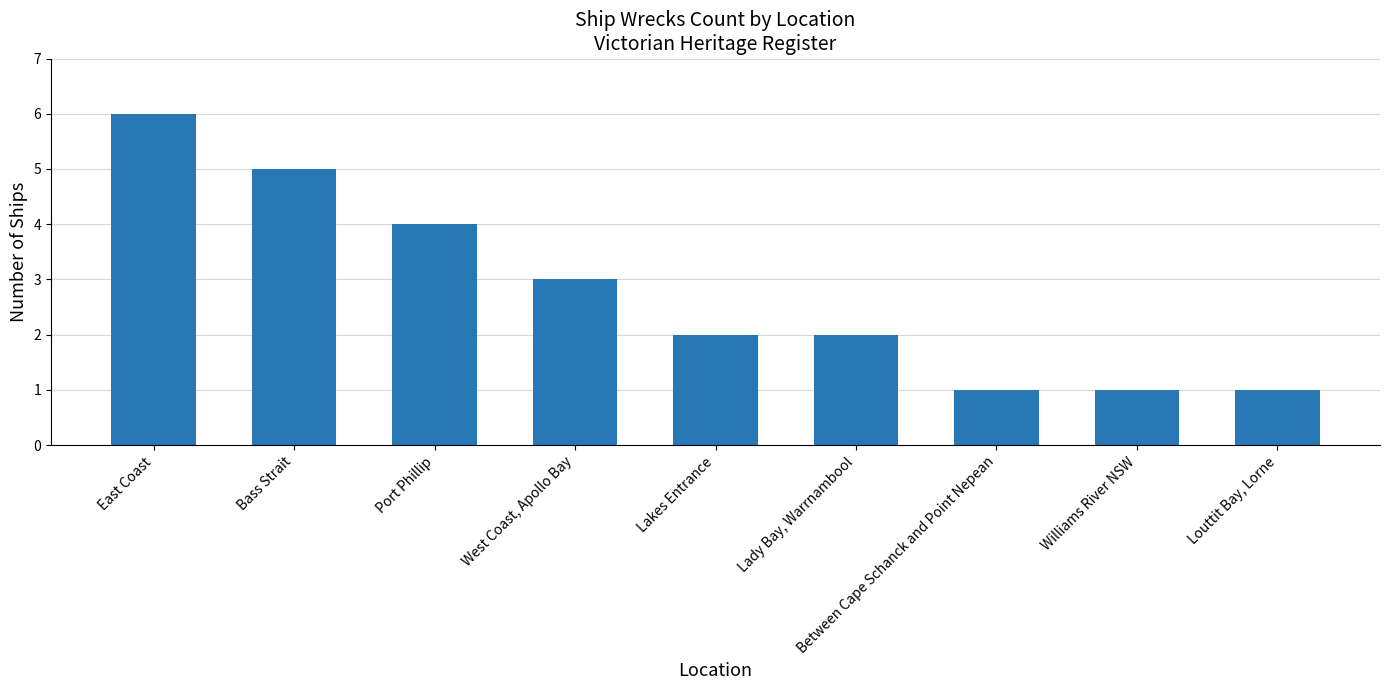

Which has a higher value, Lady Bay, Warrnambool or Bass Strait?

Bass Strait